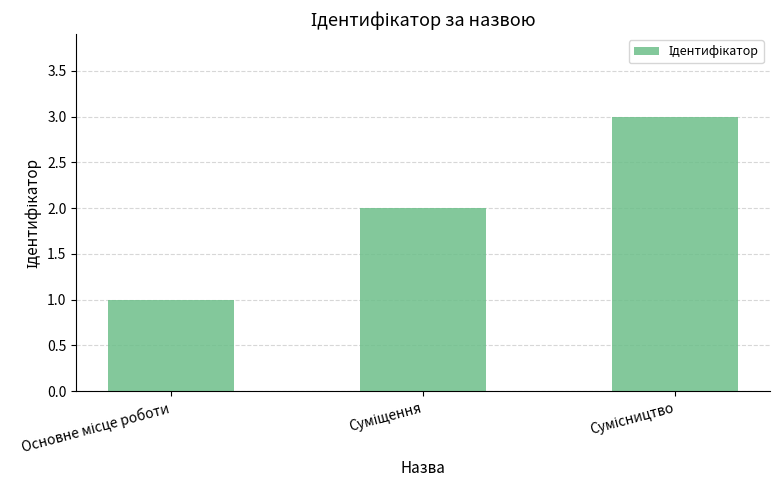

What is the greatest value displayed?

3